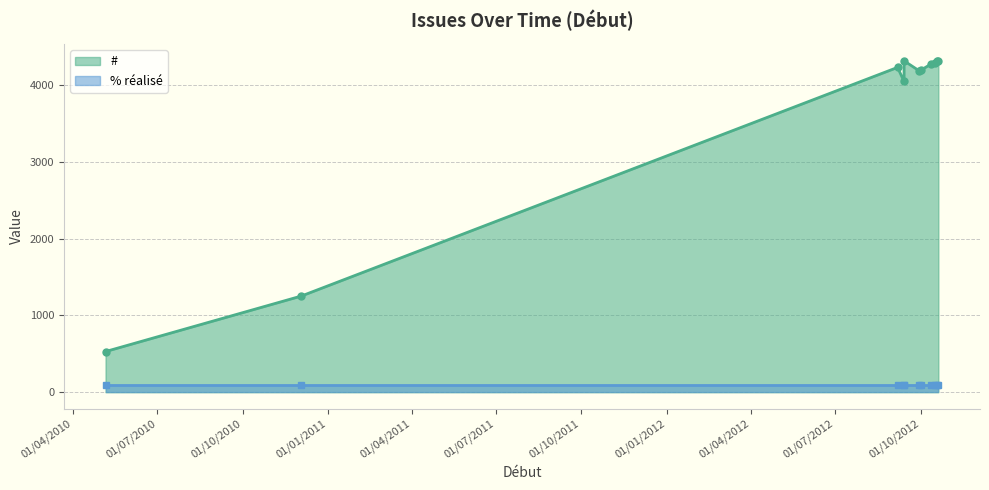

What is the spread (max minus min) of values at 06/09/2012?

4133